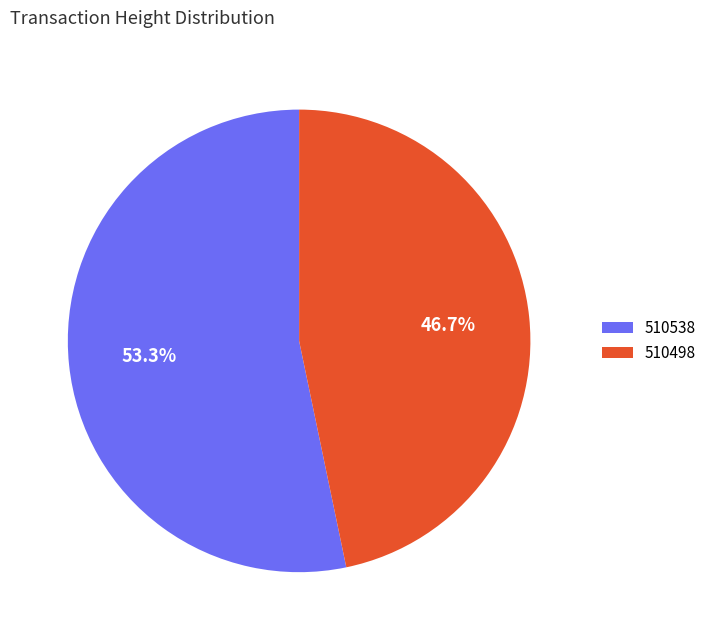

Do 510498 and 510538 together represent more than half of the pie?

Yes